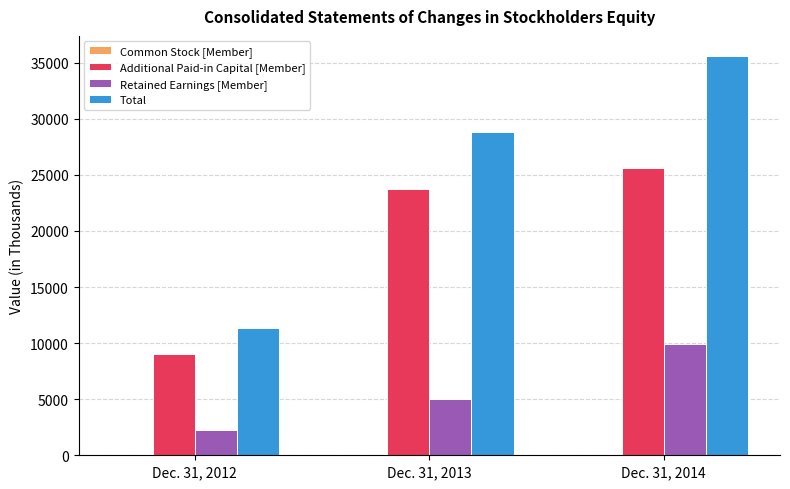

Which category has the highest value across all series?

Dec. 31, 2014